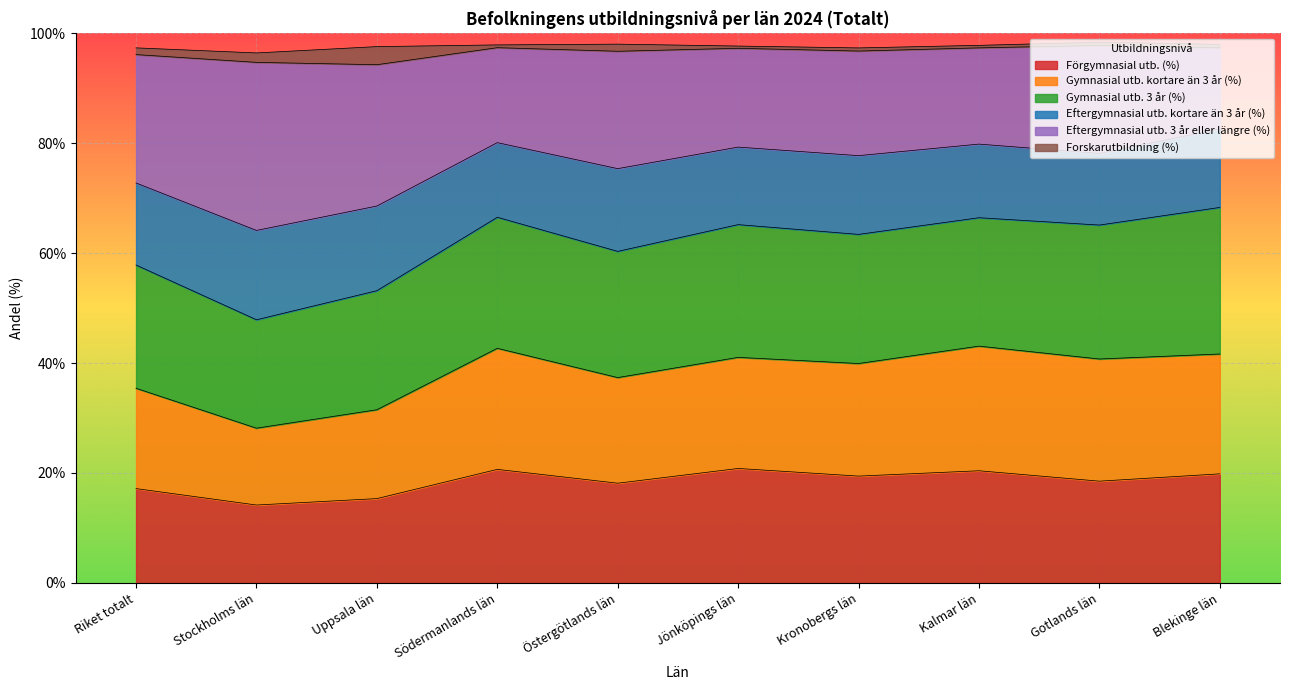

Which label corresponds to the largest value in the chart?

Blekinge län